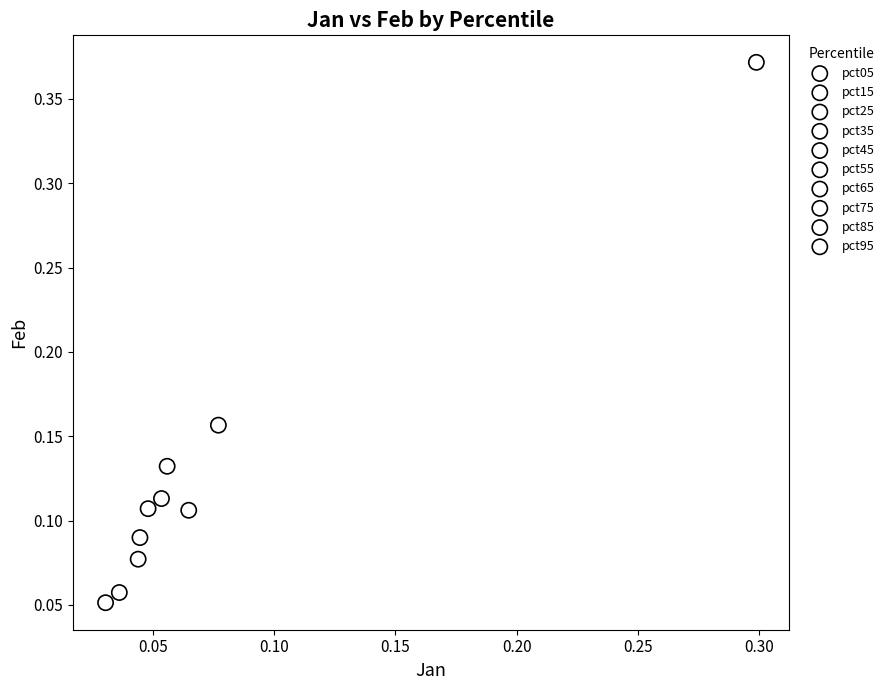

Which series reaches the minimum Y coordinate?

pct15